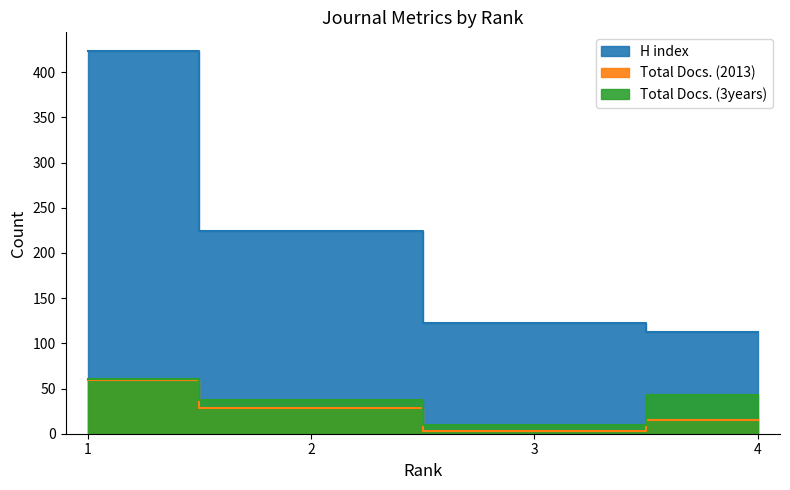

What is the value of the Total Docs. (3years) point at the 3rd from the left?

10